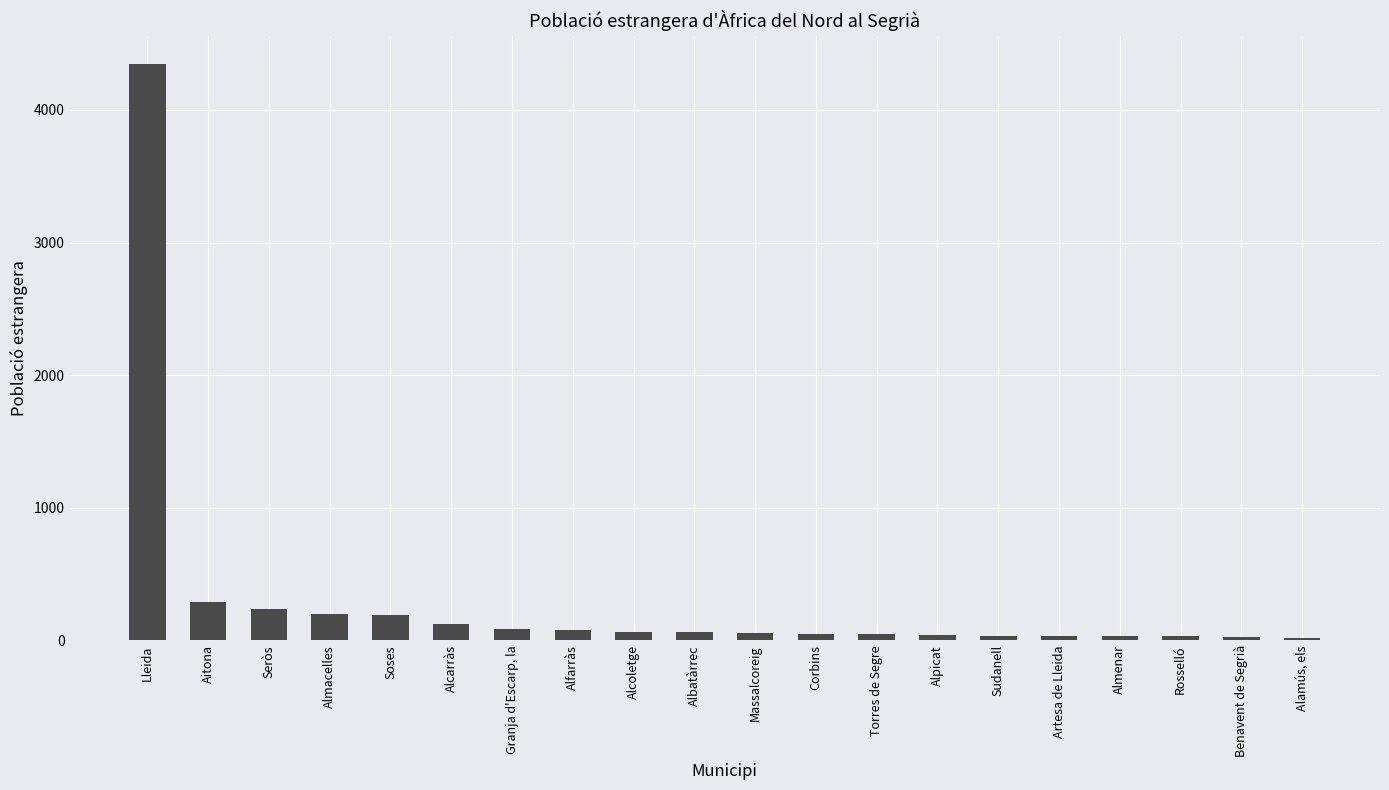

True or false: the data shows 4344 at Lleida.

True